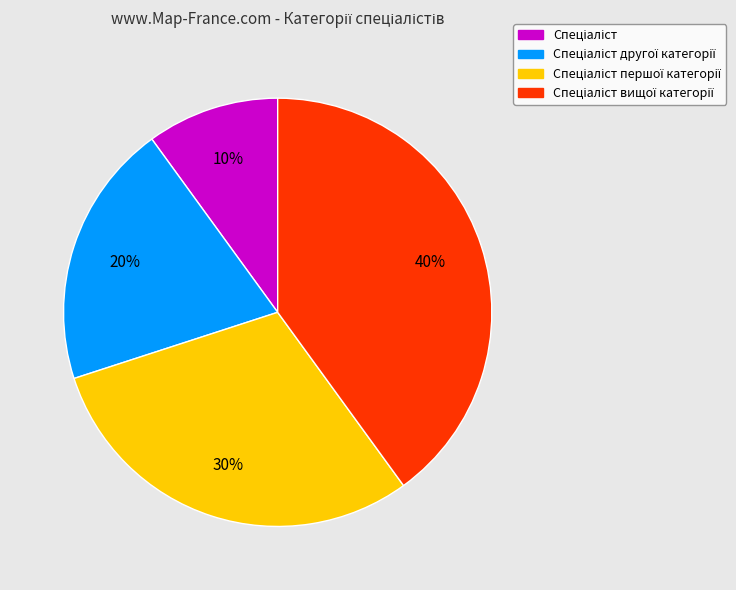

To the nearest percent, what is the difference between the largest and smallest slice percentages?

30%